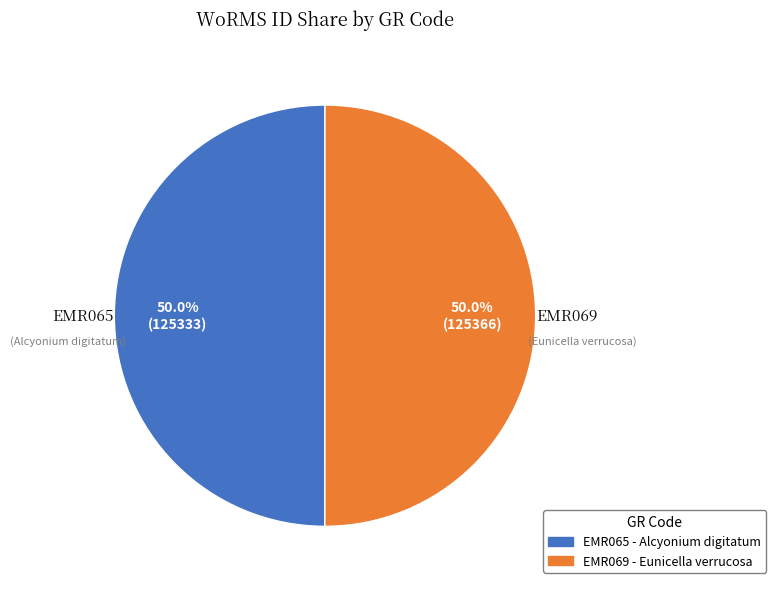

What percentage is the EMR069 slice, to the nearest percent?

50%